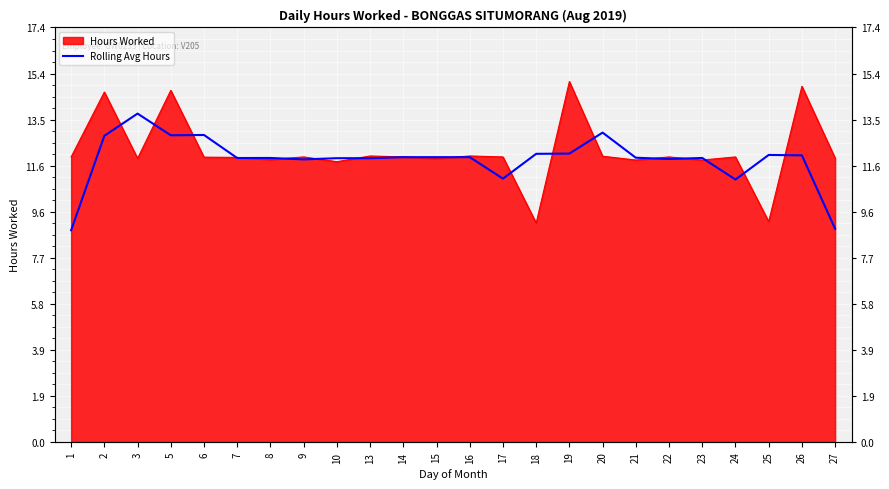

Where does the data first go above 11?

2